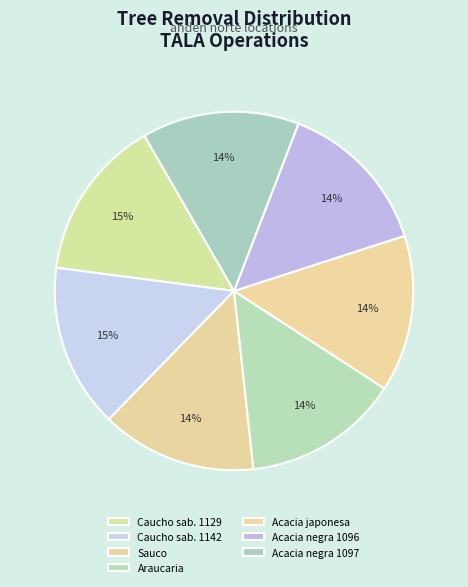

Rank the categories by value from lowest to highest.

Sauco, Araucaria, Acacia japonesa, Acacia negra, gris (1096), Acacia negra, gris (1097), Caucho sabanero (1129), Caucho sabanero (1142)